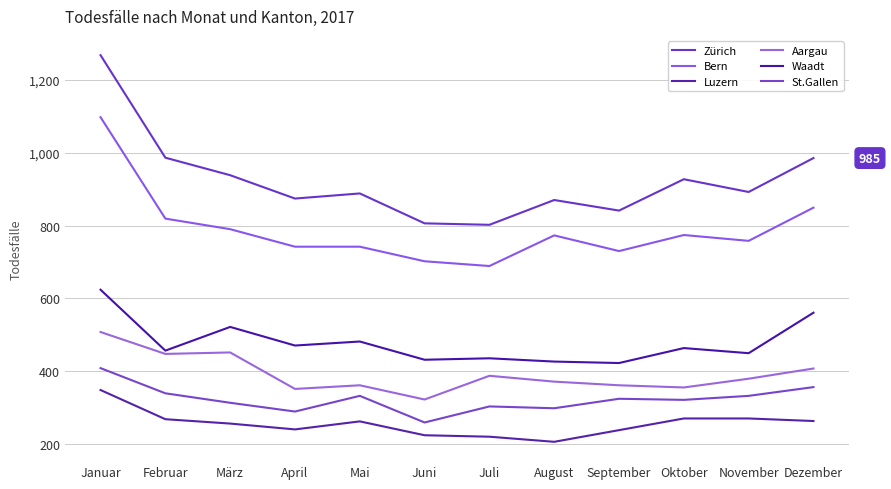

At Mai, list the series in order from largest to smallest.

Zürich, Bern, Waadt, Aargau, St.Gallen, Luzern